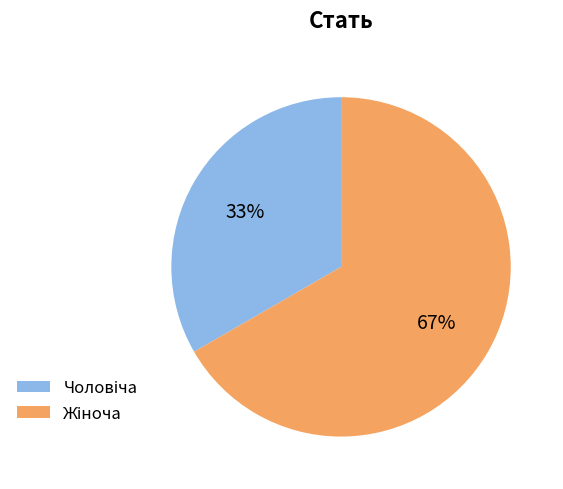

Does any single category account for the majority?

Yes